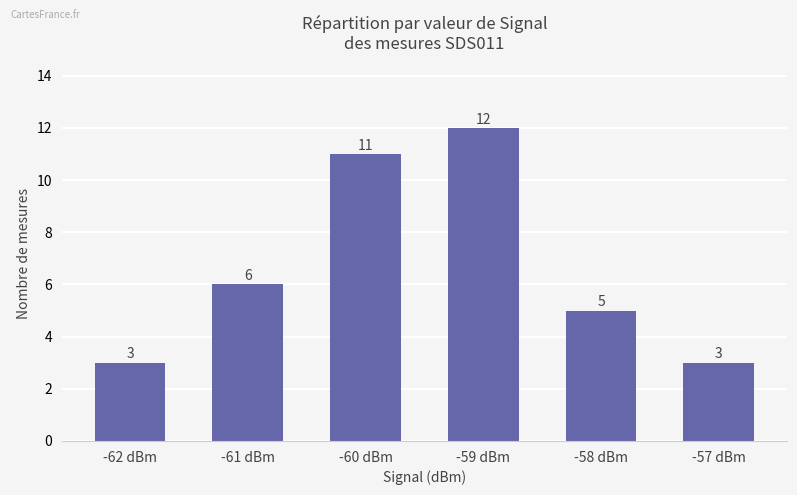

What is the label of the 4th bar from the right?

-60 dBm